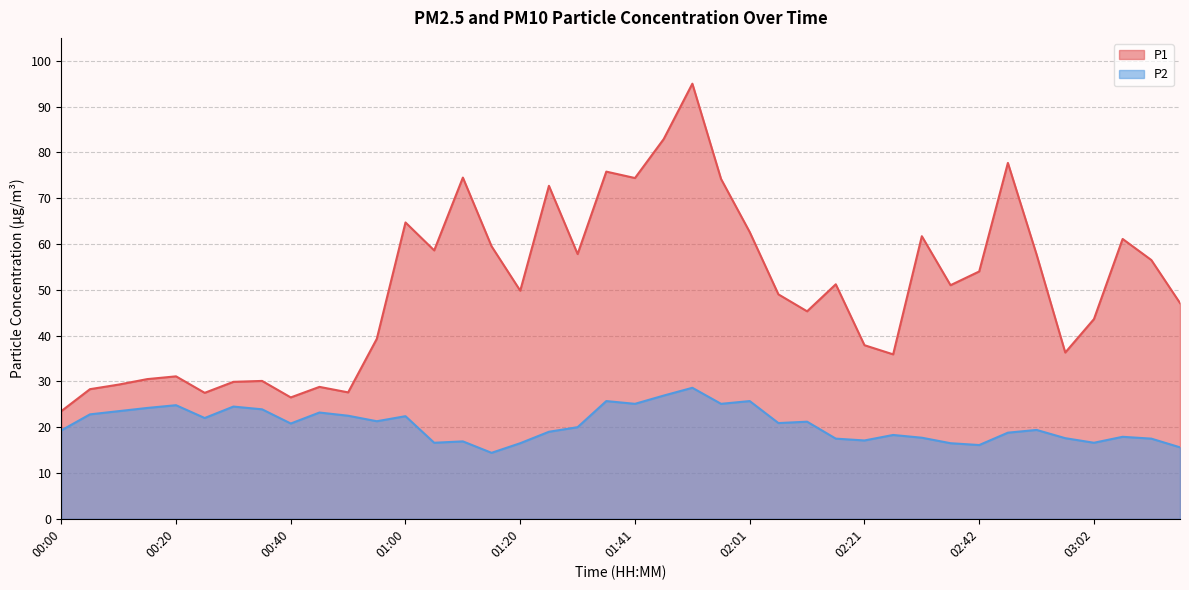

At how many categories does at least one series exceed 86?

1